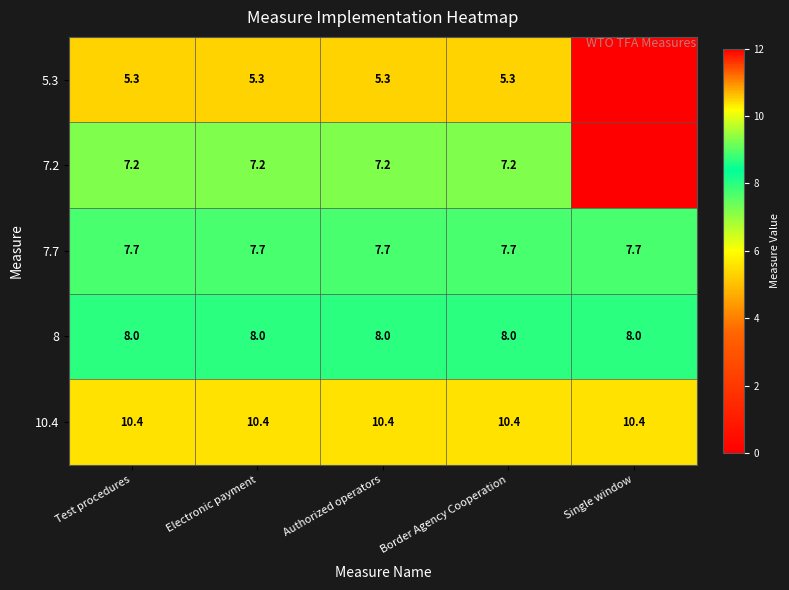

The 7.7 series shows 10.6 at Electronic payment. True or false?

False